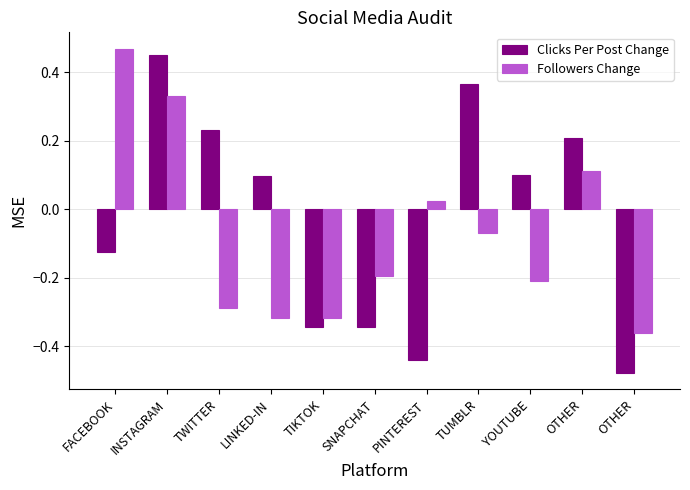

At how many categories does at least one series exceed 0?

8